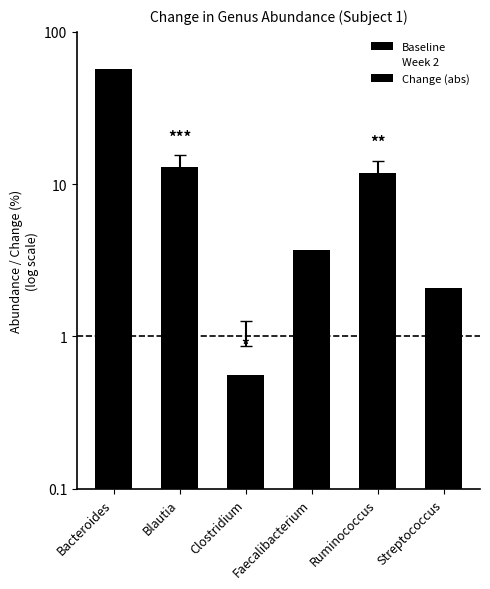

The Baseline series shows 19.3 at Ruminococcus. True or false?

False